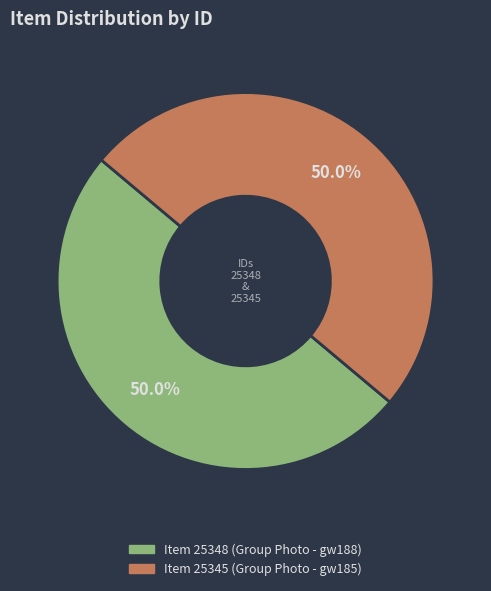

Count the number of slices in the pie.

2